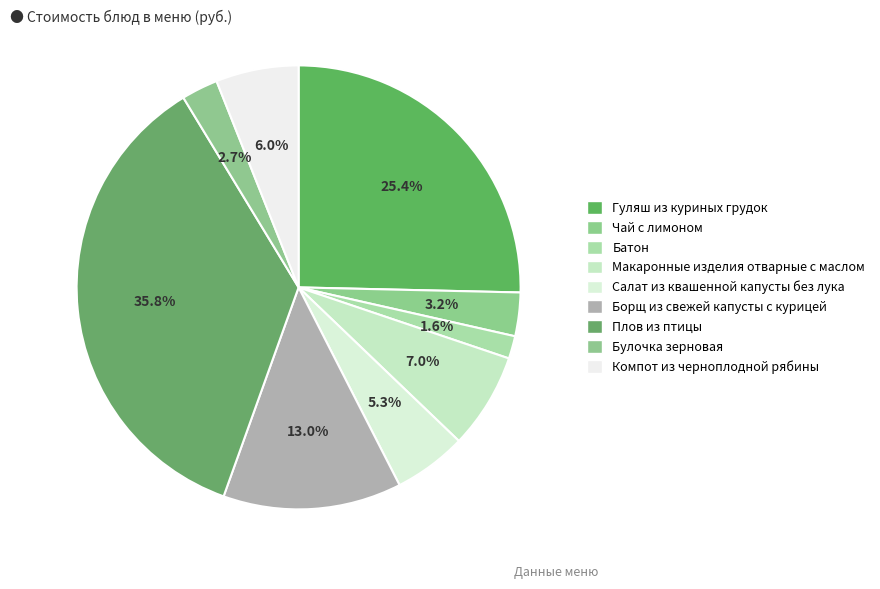

Is the sum of Борщ из свежей капусты с курицей and Макаронные изделия отварные с маслом greater than half?

No